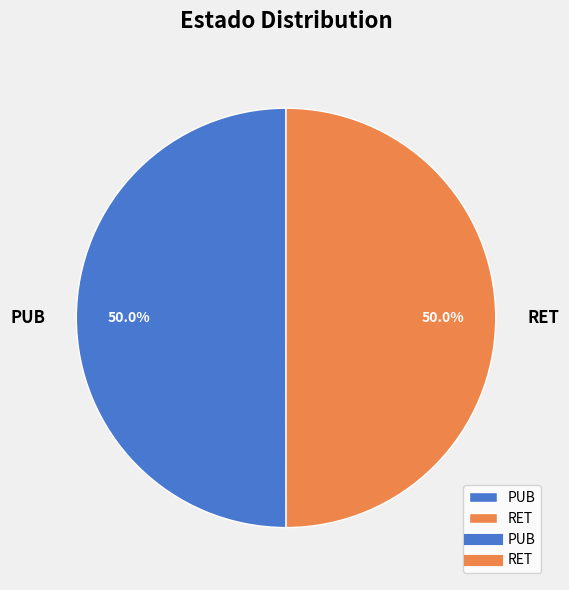

To the nearest percent, what is the combined percentage of RET and PUB?

100%